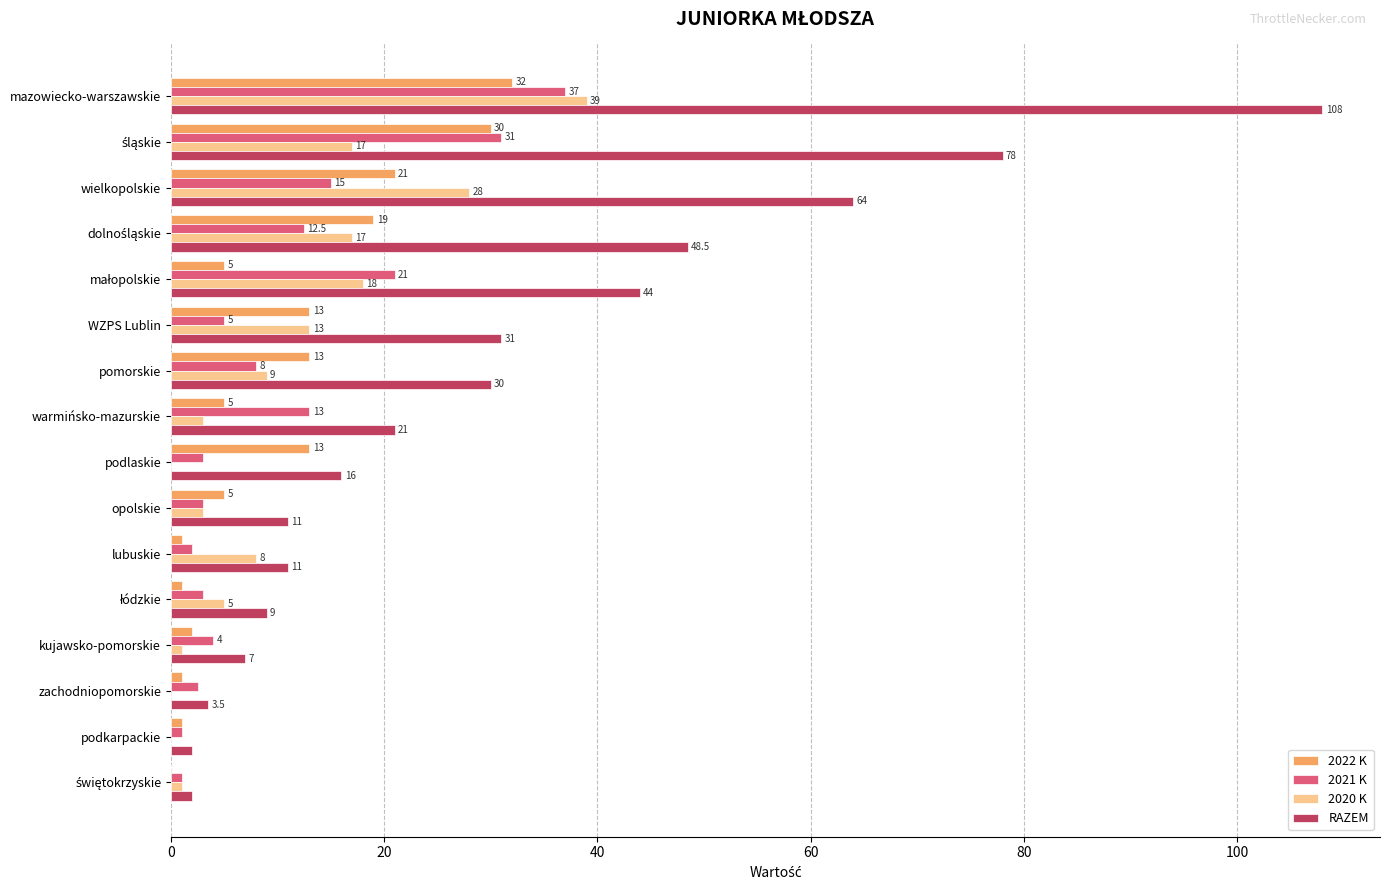

What is the greatest value displayed?

108.0